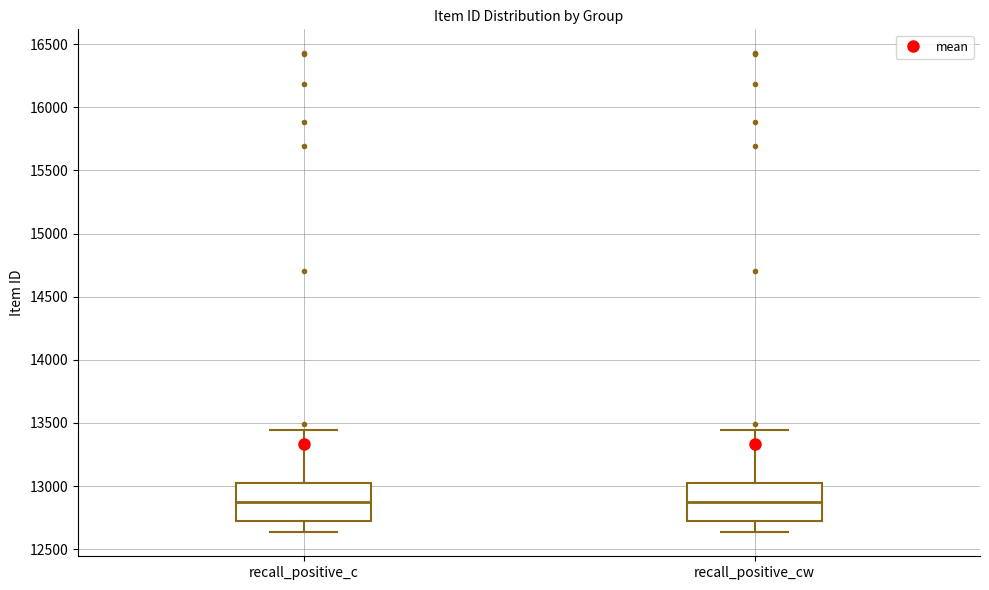

Reading left to right, read every box against the y-axis: the position of its median line, the range the box covers, and the ends of its whiskers. The values are not printed on the chart, so give them approximately, as read against the axis.

recall_positive_c: median 12900, box 12700 to 13000, whiskers 12650 to 13450
recall_positive_cw: median 12900, box 12700 to 13000, whiskers 12650 to 13450